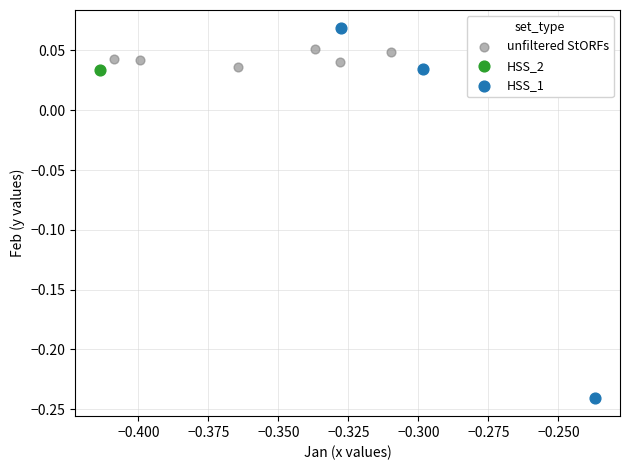

What are all the series names shown in the legend?

unfiltered StORFs, HSS_2, HSS_1